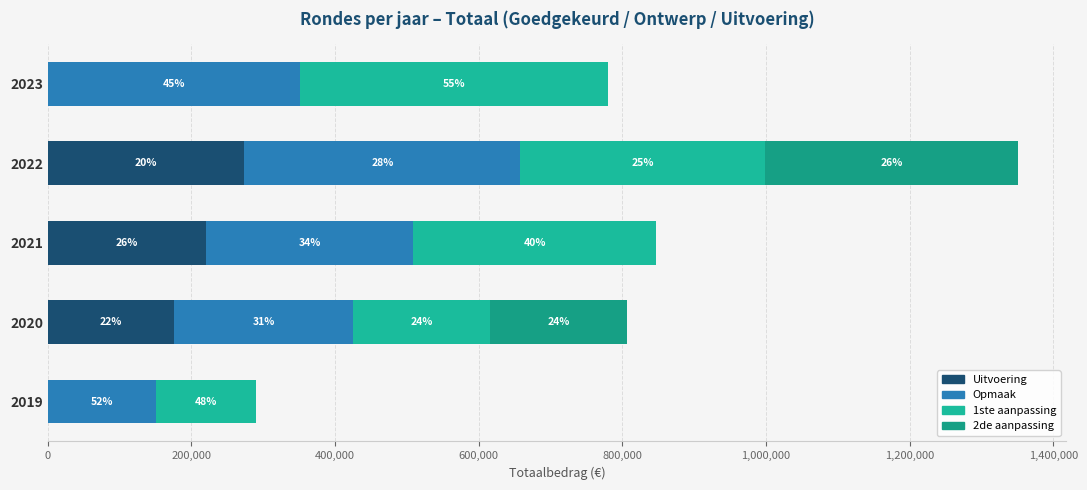

How many data points in Uitvoering are less than 175583?

2